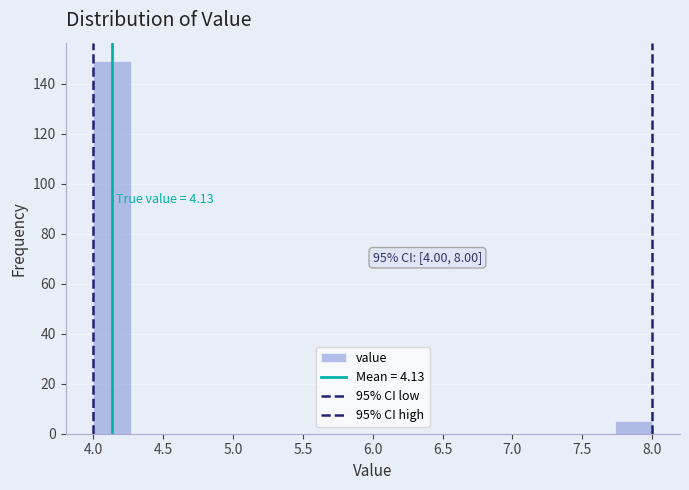

Over which range of the x-axis is the bar tallest?

4.00 to 4.25